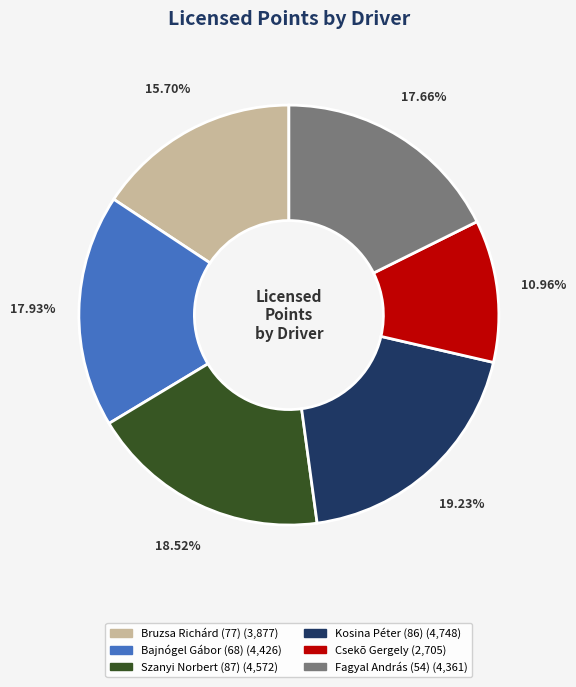

Which slice is the largest?

Kosina Péter (86)